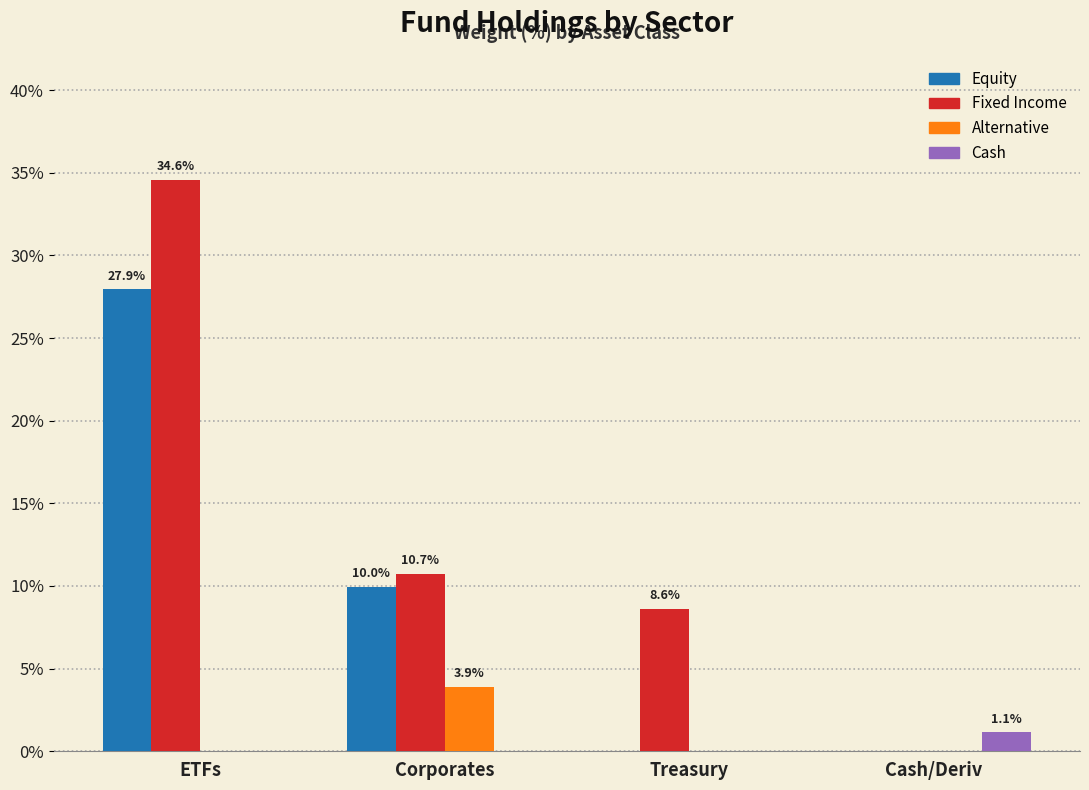

How many Alternative values are between 0 and 3?

3